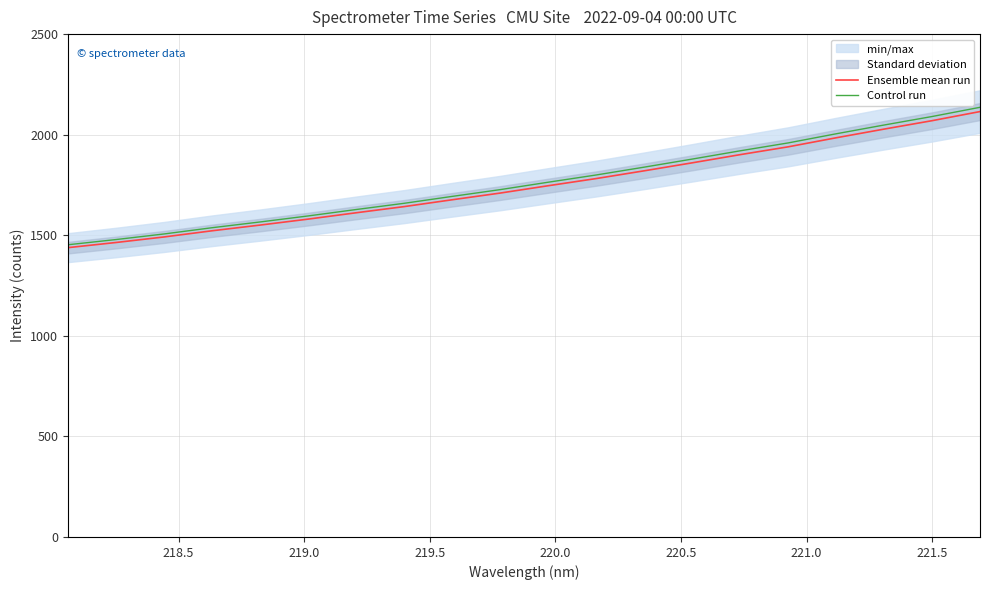

What is the highest value of the Control run series?

2136.1